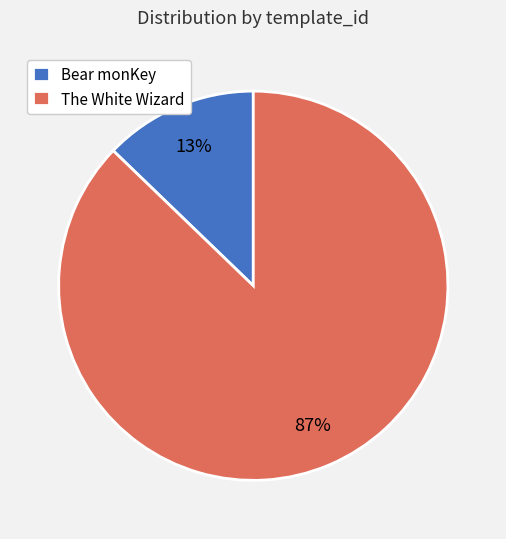

How many segments does this pie chart have?

2